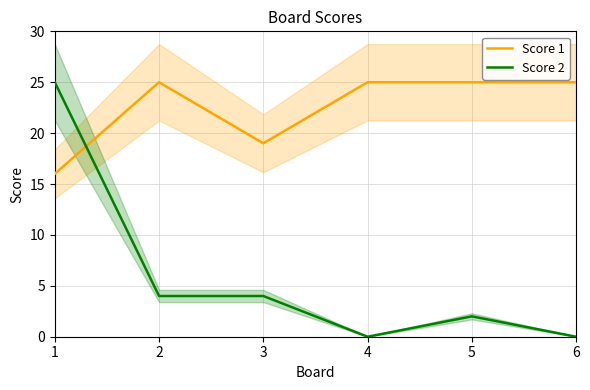

Which has a higher value, 5 or 3?

5